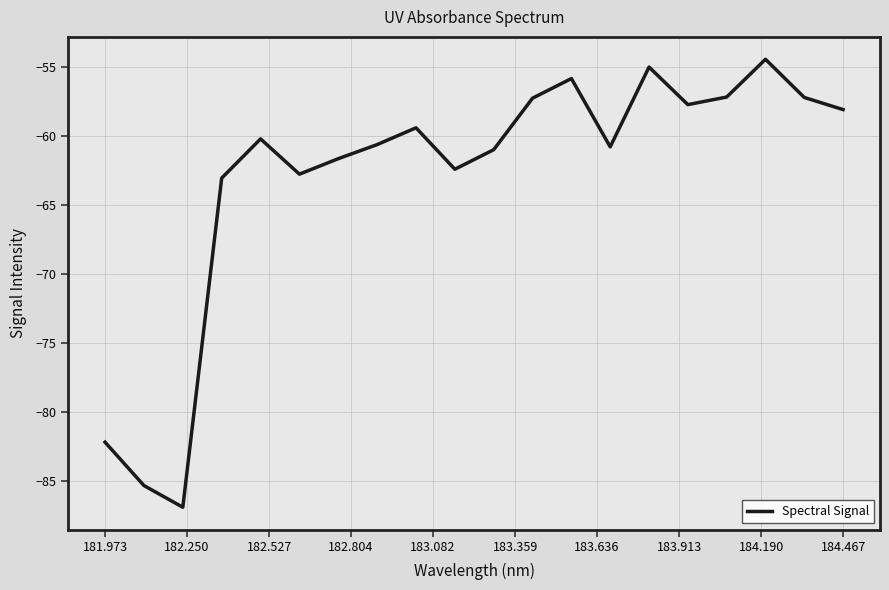

What is the difference between the maximum and minimum values?

32.5